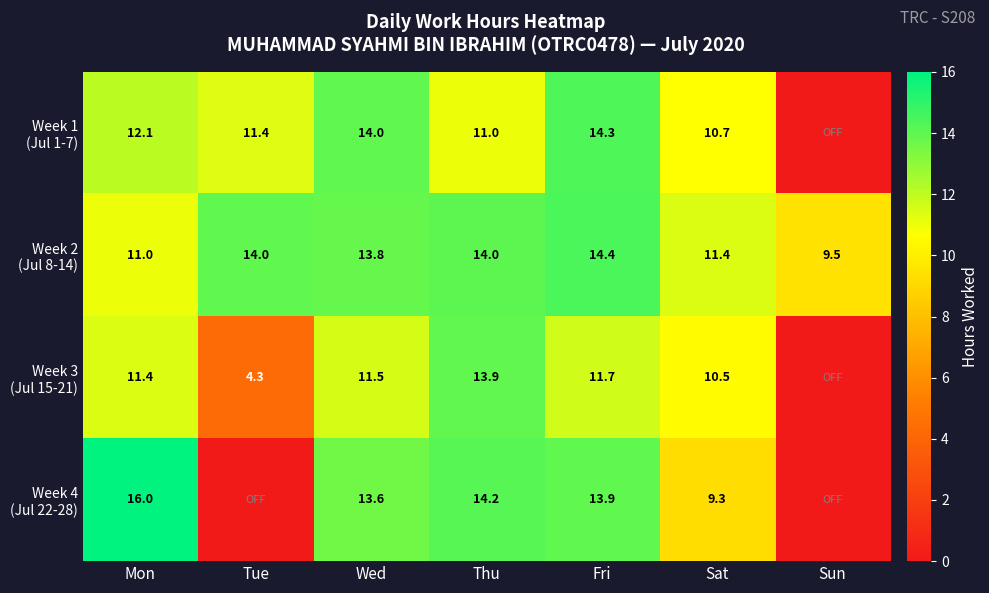

What is the spread (max minus min) of values at Wed?

2.5